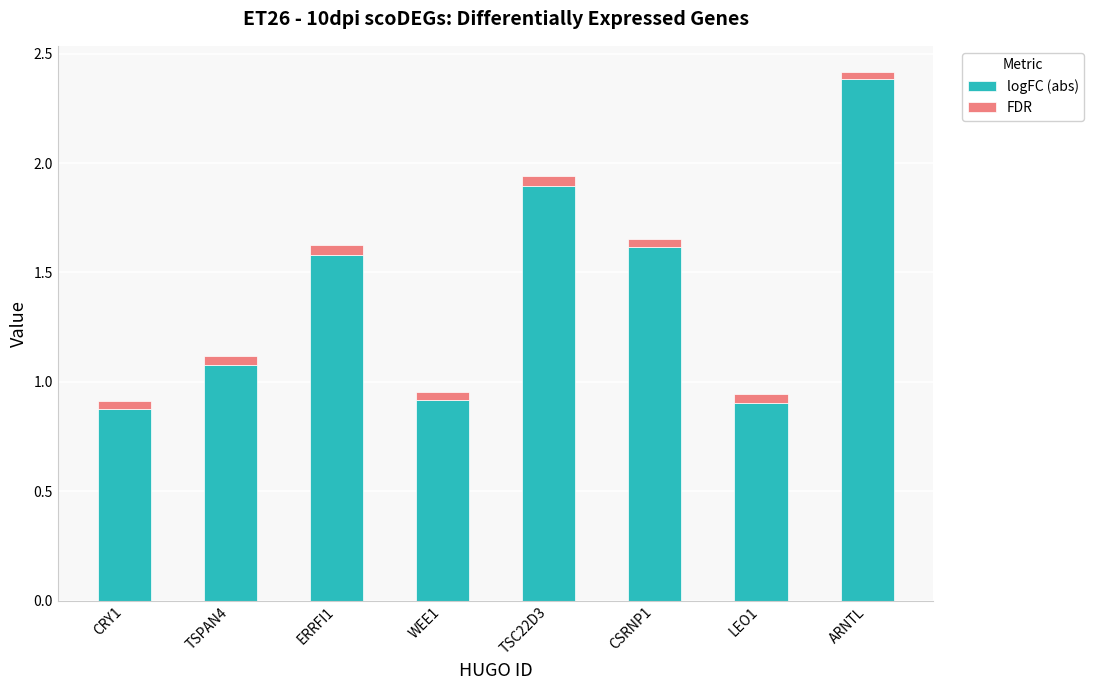

What is the average value of the logFC (abs) series?

1.4